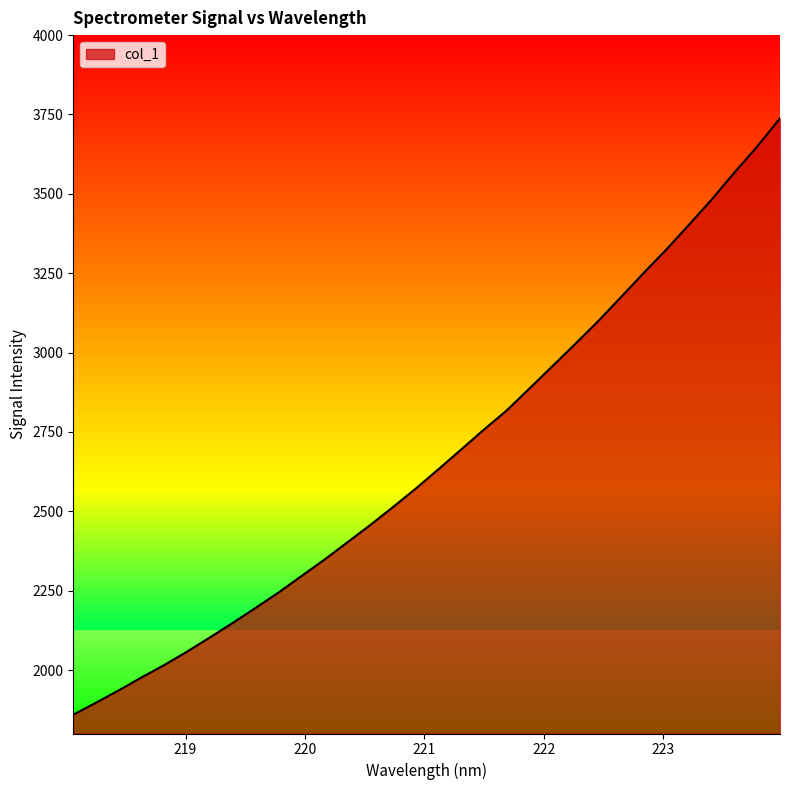

What is the greatest value displayed?

3737.8